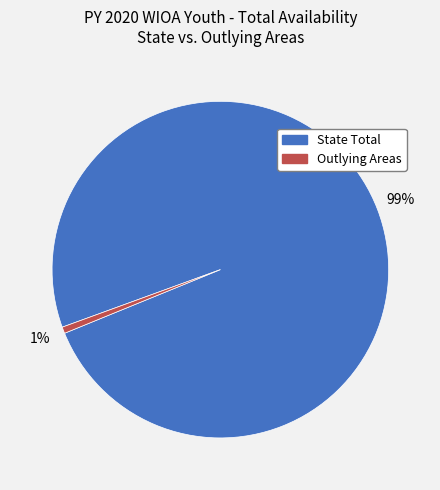

Is there a majority slice in this chart?

Yes